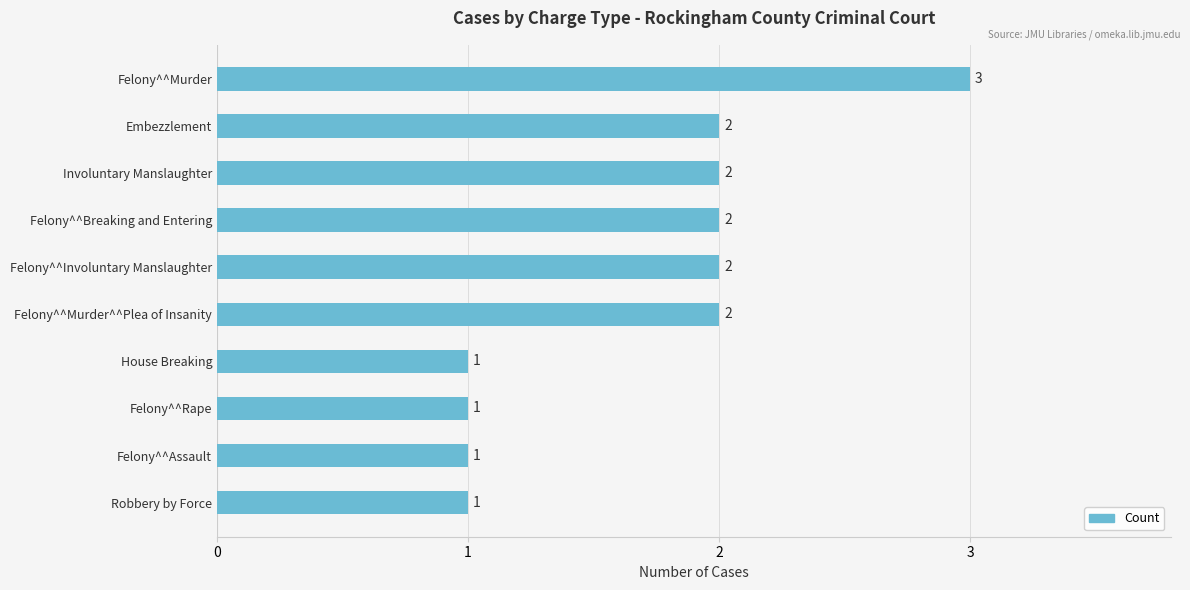

Is it true that the value at Felony^^Murder is 4?

False